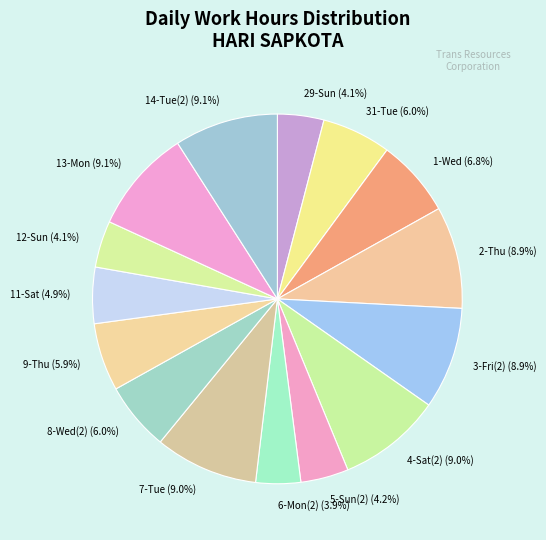

Is it true that 4-Sat(2) is 4% of the pie?

False